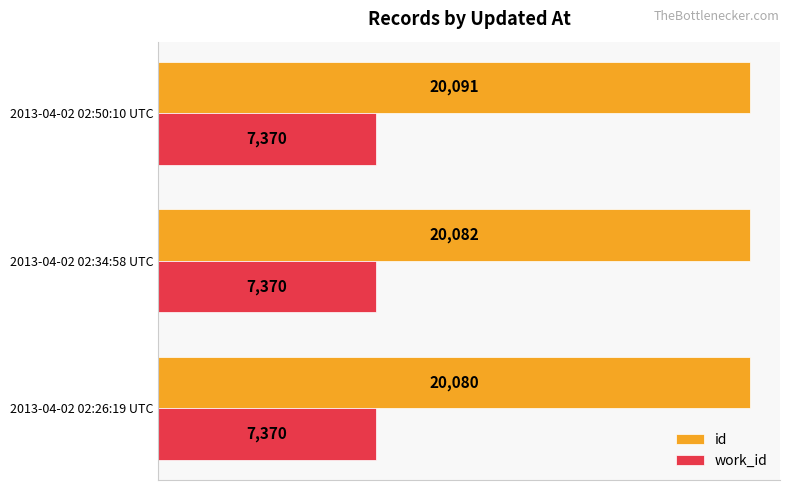

Which series has the widest spread of values?

id